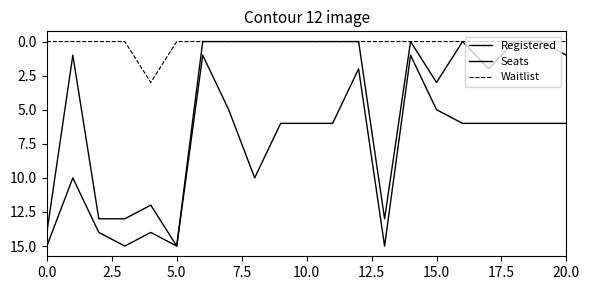

Is this an area chart (filled region under the line)?

No